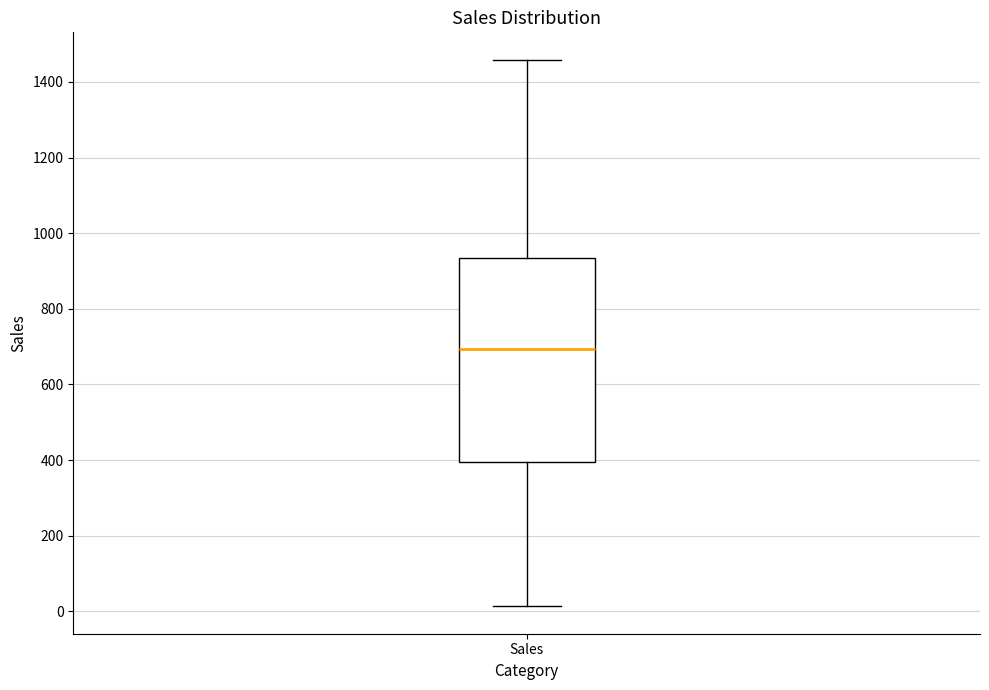

Read this box plot against the y-axis: the position of the median line, the range covered by the box, and the ends of both whiskers. The values are not printed on the chart, so give them approximately, as read against the axis.

median 700, box 400 to 940, whiskers 20 to 1460